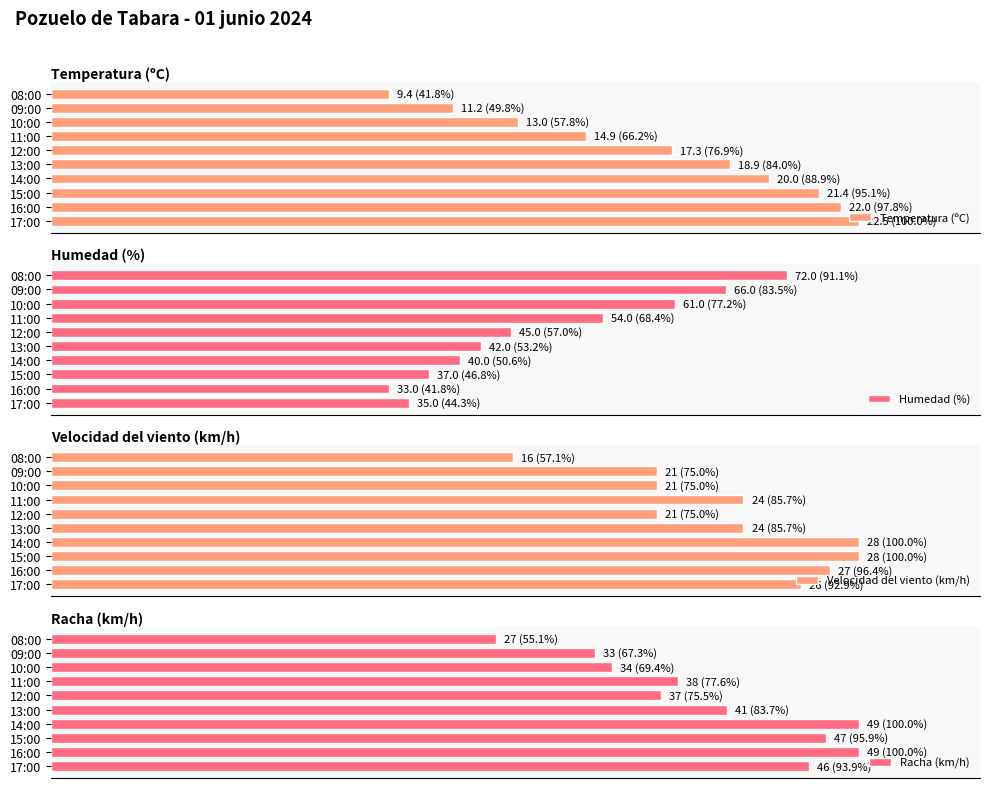

How many groups of bars are there?

10